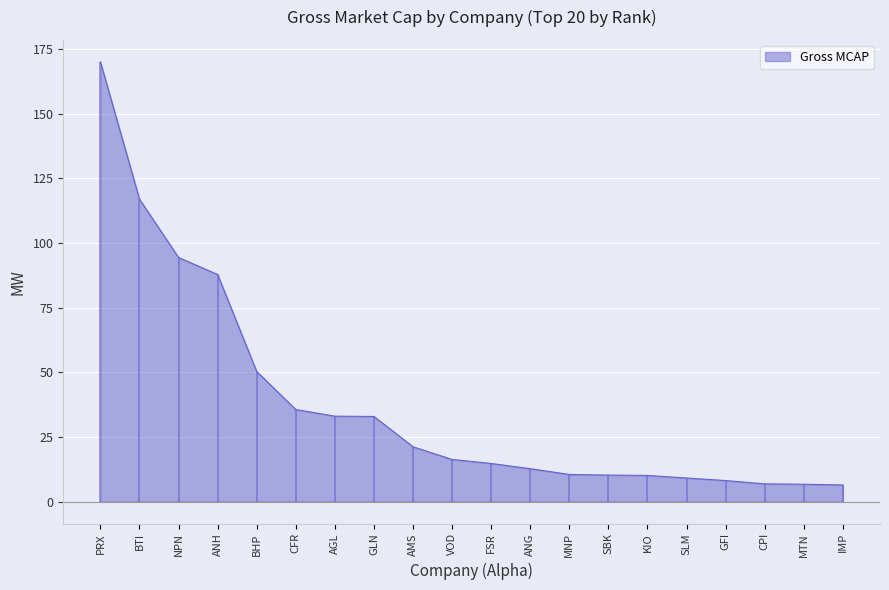

What is the change in value from CFR to KIO?

-25.5